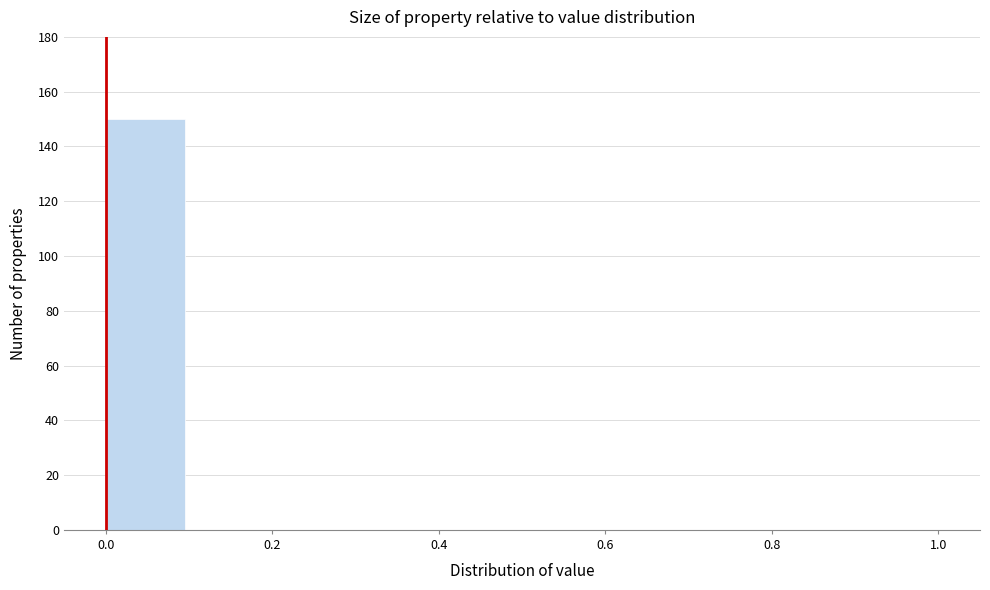

Reading left to right, list every bar in this chart as the range it spans on the x-axis followed by its height. The values are not printed on the chart, so give them approximately, as read against the axis.

0.0 to 0.1: 150
0.1 to 0.2: 0
0.2 to 0.3: 0
0.3 to 0.4: 0
0.4 to 0.5: 0
0.5 to 0.6: 0
0.6 to 0.7: 0
0.7 to 0.8: 0
0.8 to 0.9: 0
0.9 to 1.0: 0